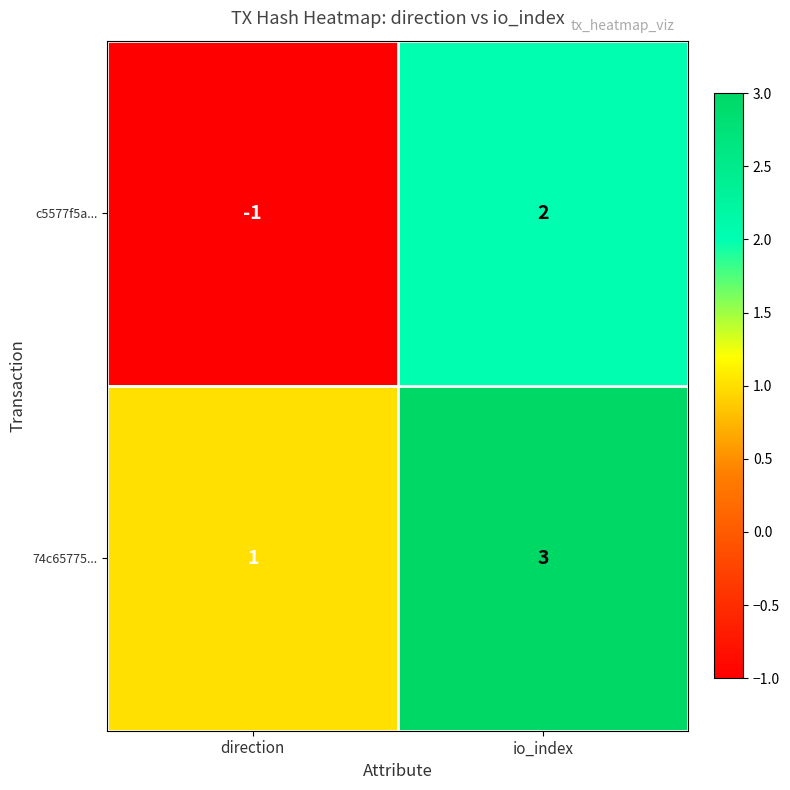

Reading left to right, list all the values displayed in this chart.

c5577f5a...: -1	2
74c65775...: 1	3